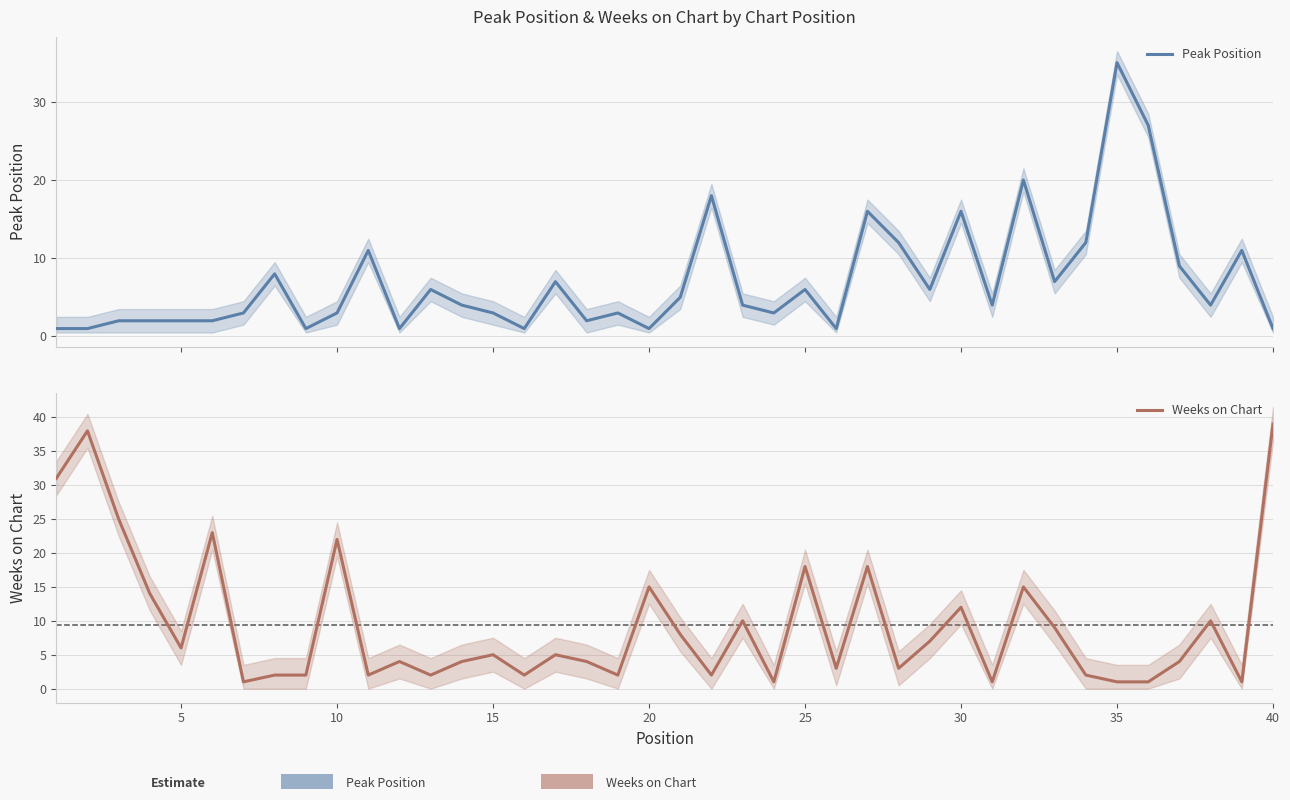

List the series in order of their peak value, highest first.

Weeks on Chart, Peak Position